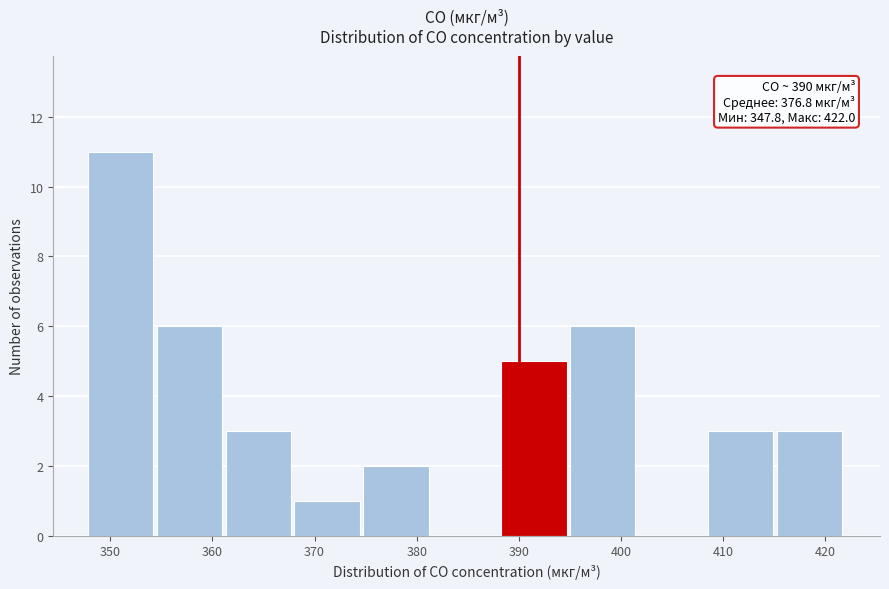

Over which range of the x-axis is the bar tallest?

348 to 355